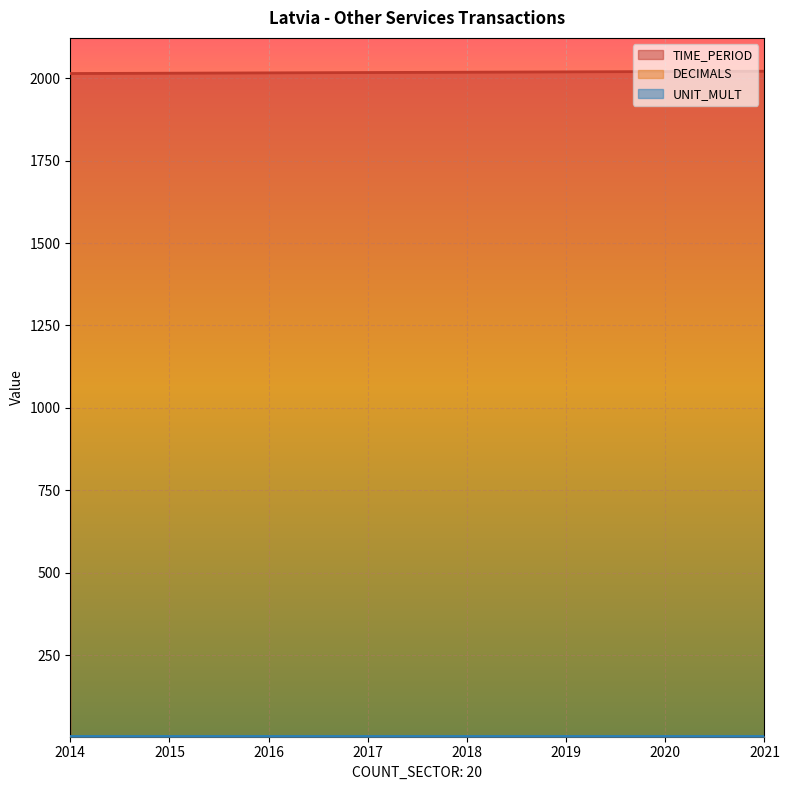

Between 2020 and 2021, which series saw the biggest shift?

TIME_PERIOD